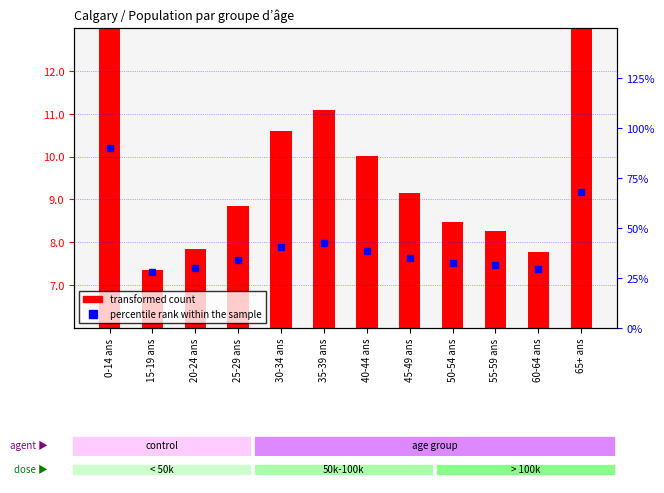

True or false: percentile rank within the sample has a value of 4.4 at 50-54 ans.

False